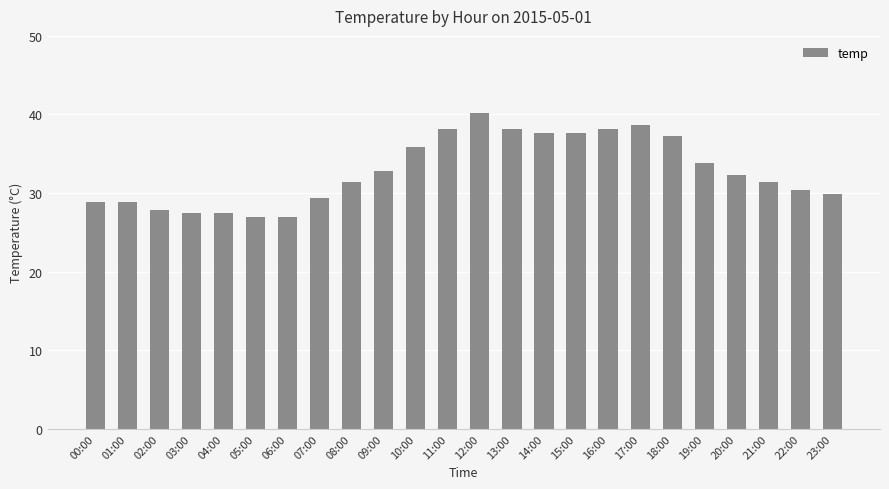

Where is the data nearest to the value 33?

09:00